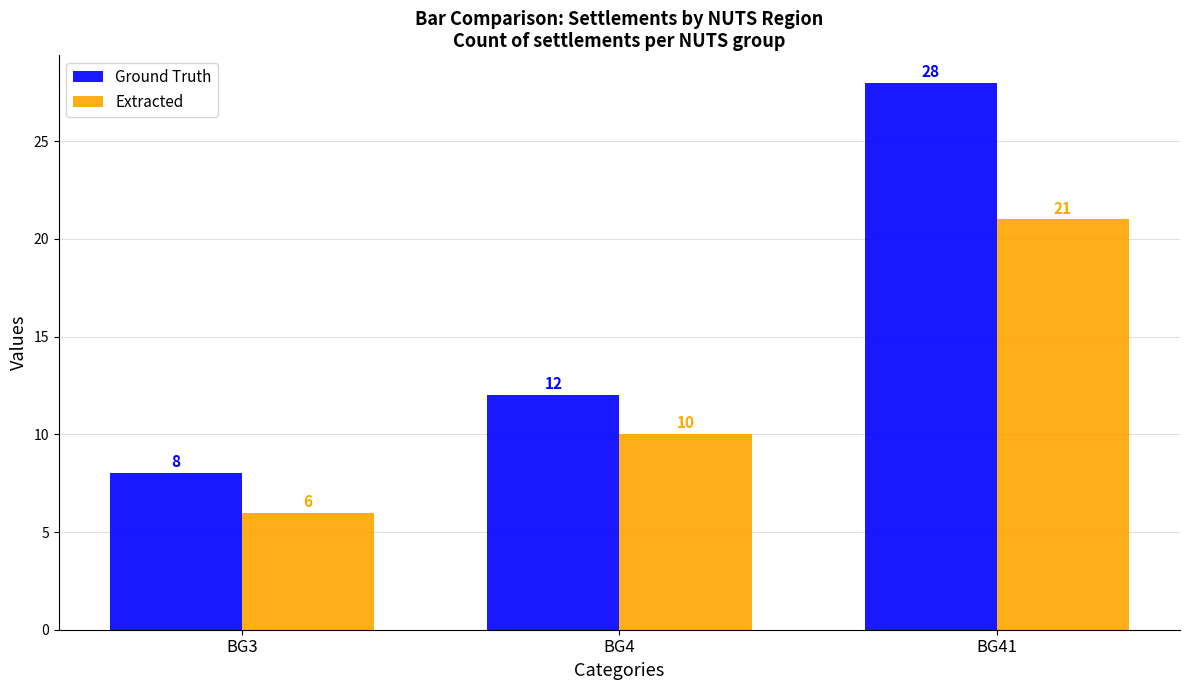

How many values in the Extracted series are below 10?

1